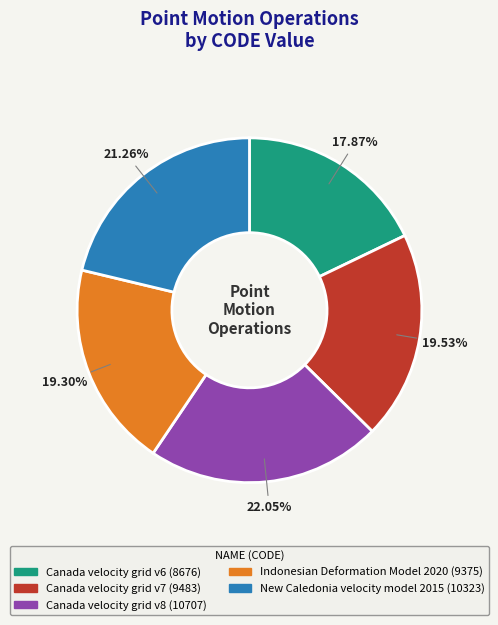

The New Caledonia velocity model 2015 slice represents 21% of the pie. True or false?

True